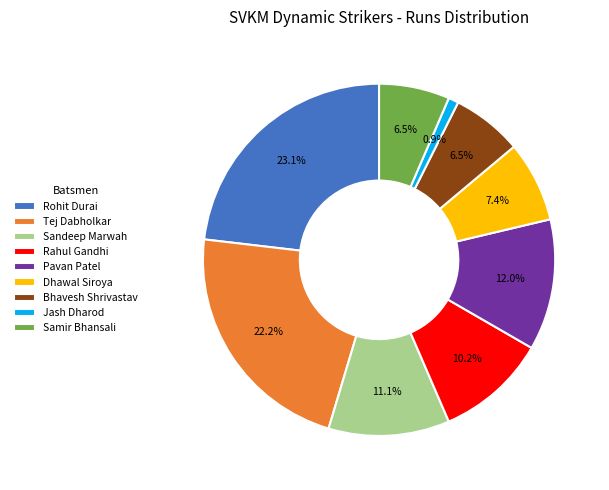

Approximately how many times larger is the value at Rohit Durai compared to Pavan Patel?

1.9